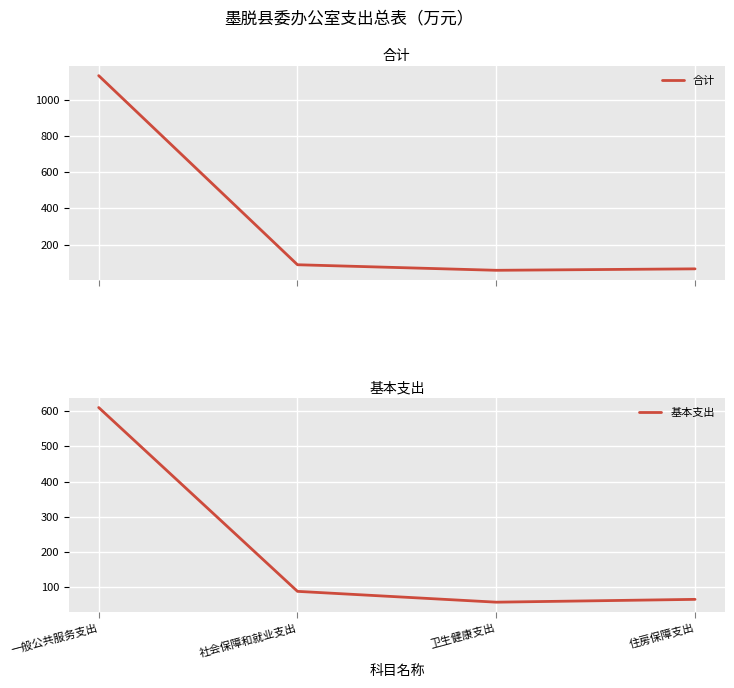

Rank the series by their maximum value, from highest to lowest.

合计, 基本支出